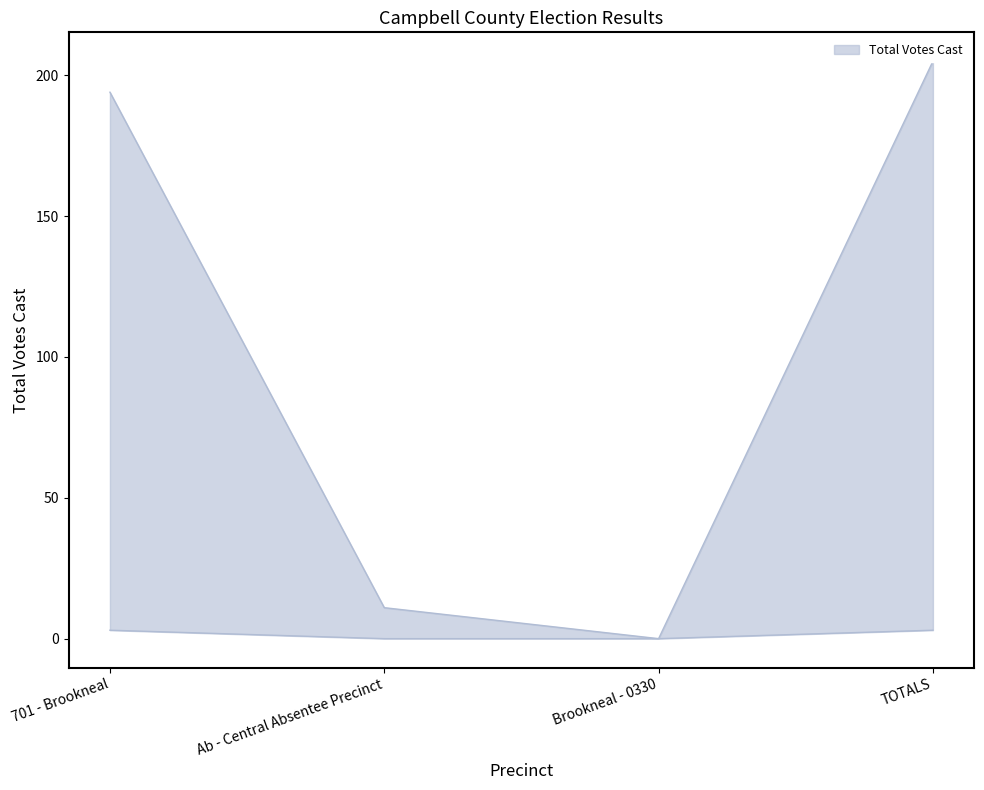

What value does the data have at TOTALS, to the nearest 50?

200